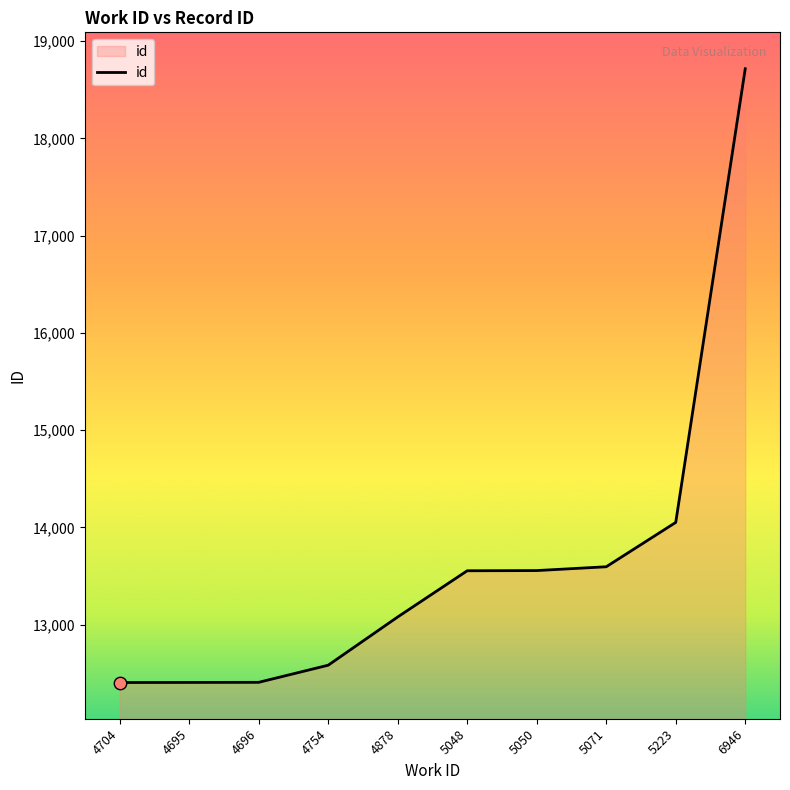

Which has a higher value, 5071 or 4754?

5071